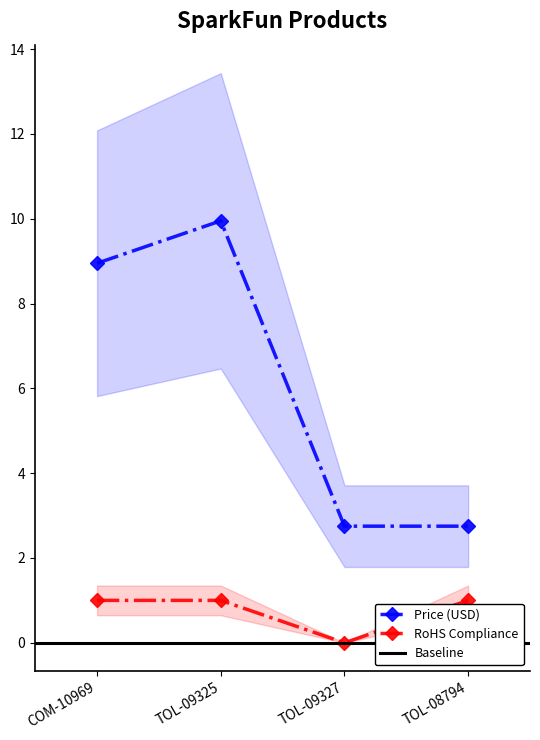

Which series changed the most between COM-10969 and TOL-09325?

Price (USD)